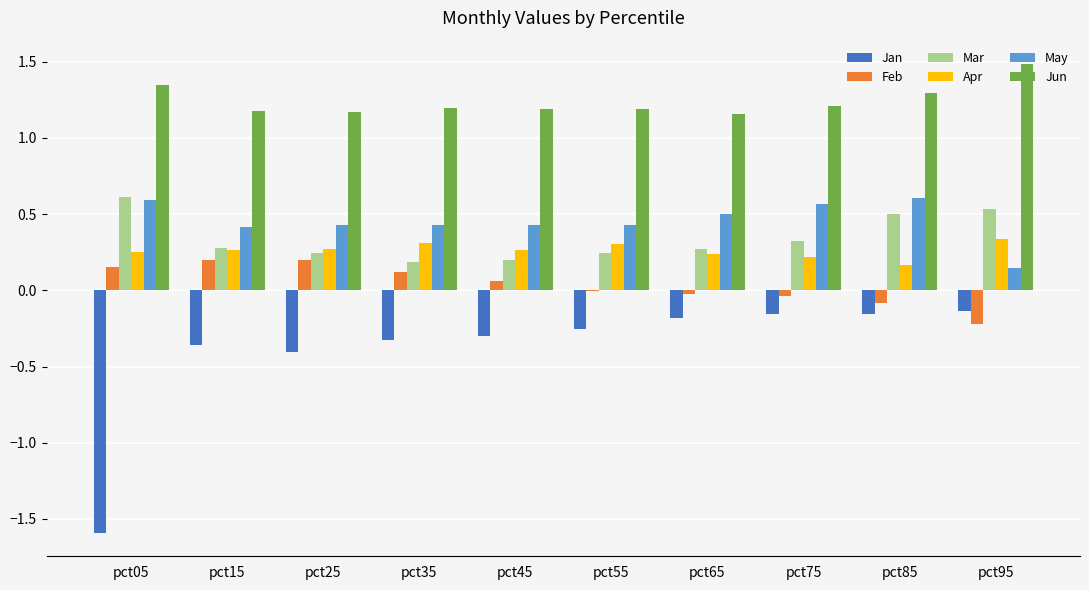

Which series changed the most between pct05 and pct95?

Jan